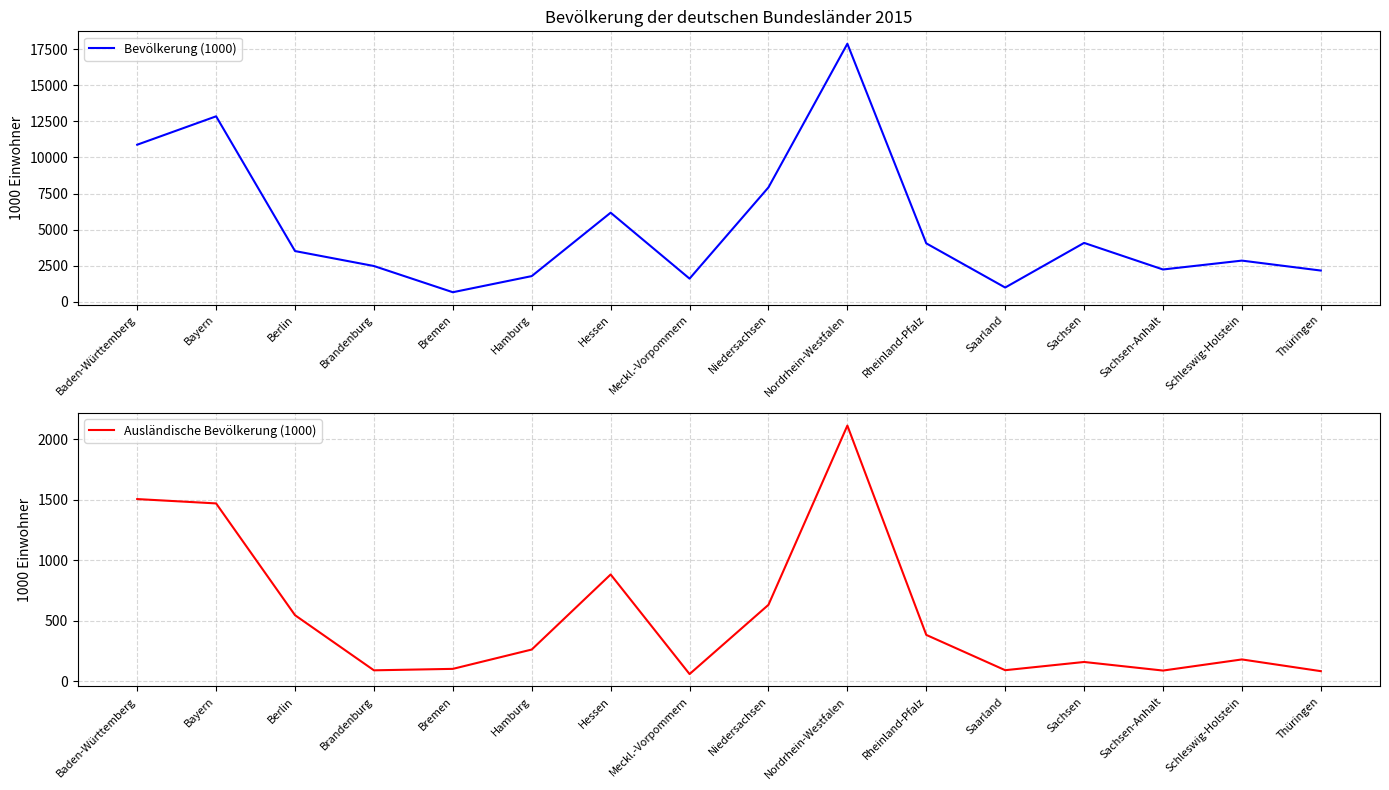

What position from the right is Brandenburg?

13